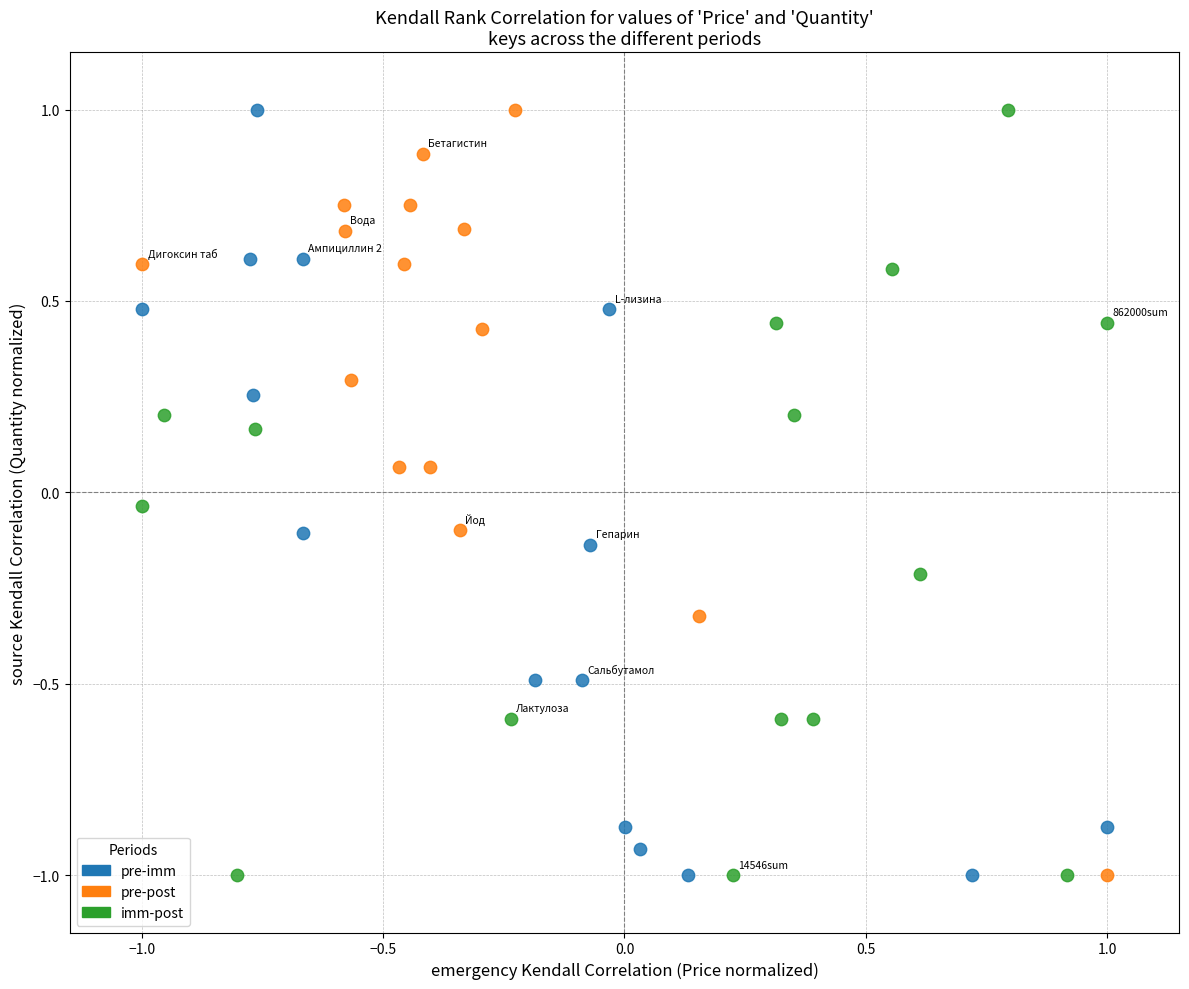

What are all the series names shown in the legend?

pre-imm, pre-post, imm-post